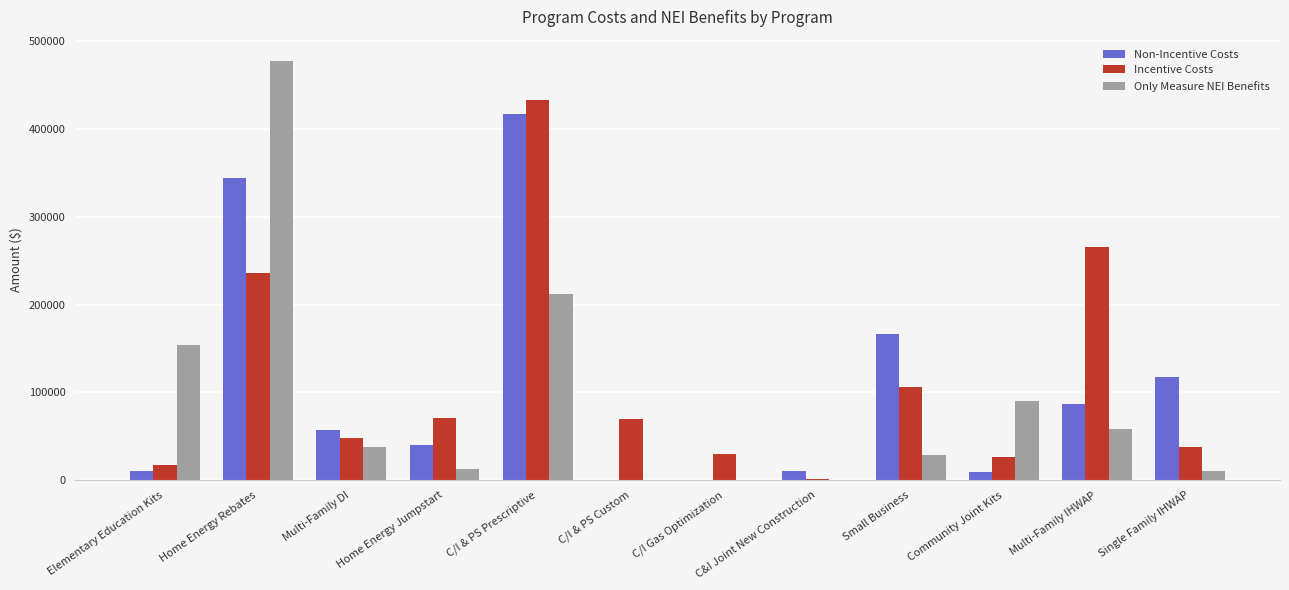

Which series has the largest range (max minus min)?

Only Measure NEI Benefits